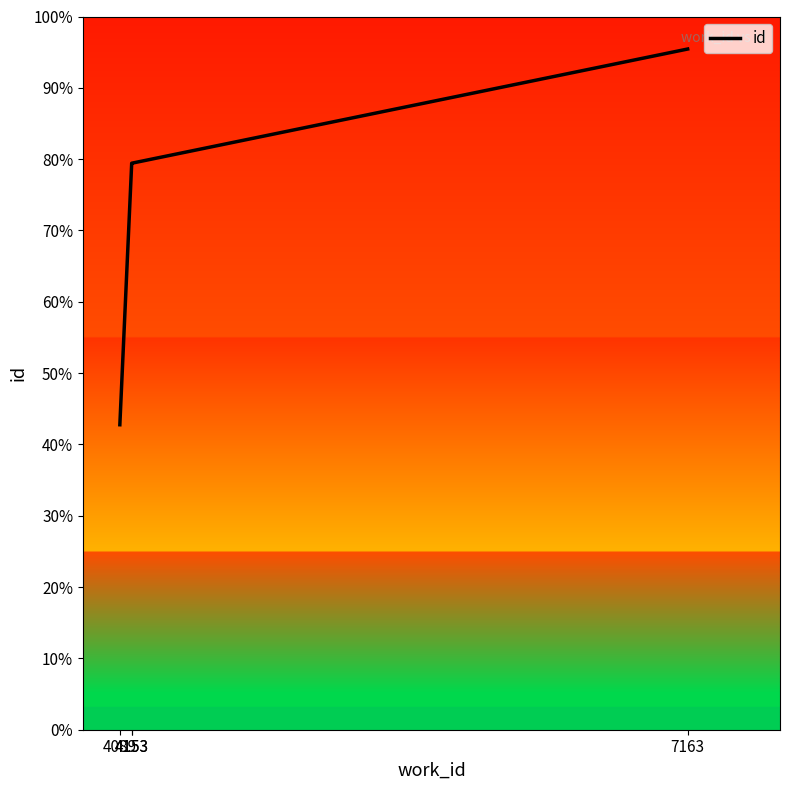

Count the number of data series in this chart.

1